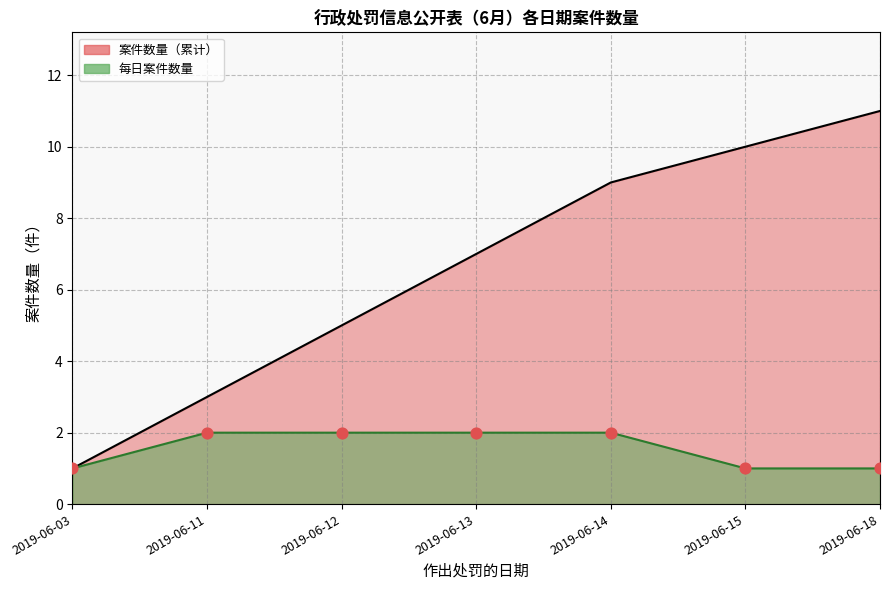

Which series has the widest spread of Y values?

案件数量（累计）_line